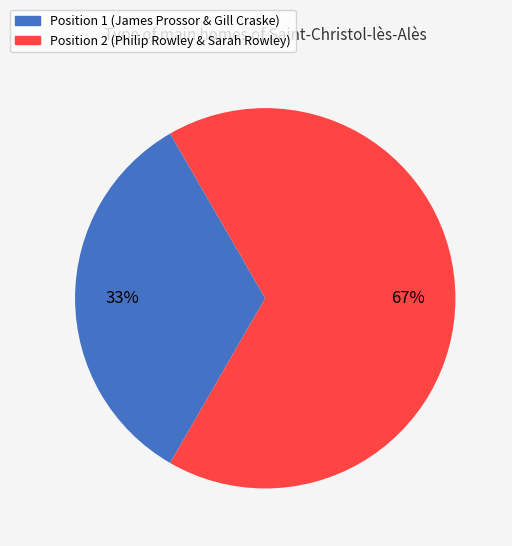

Approximately how many times larger is the value at Position 2 (Philip Rowley & Sarah Rowley) compared to Position 1 (James Prossor & Gill Craske)?

2.0